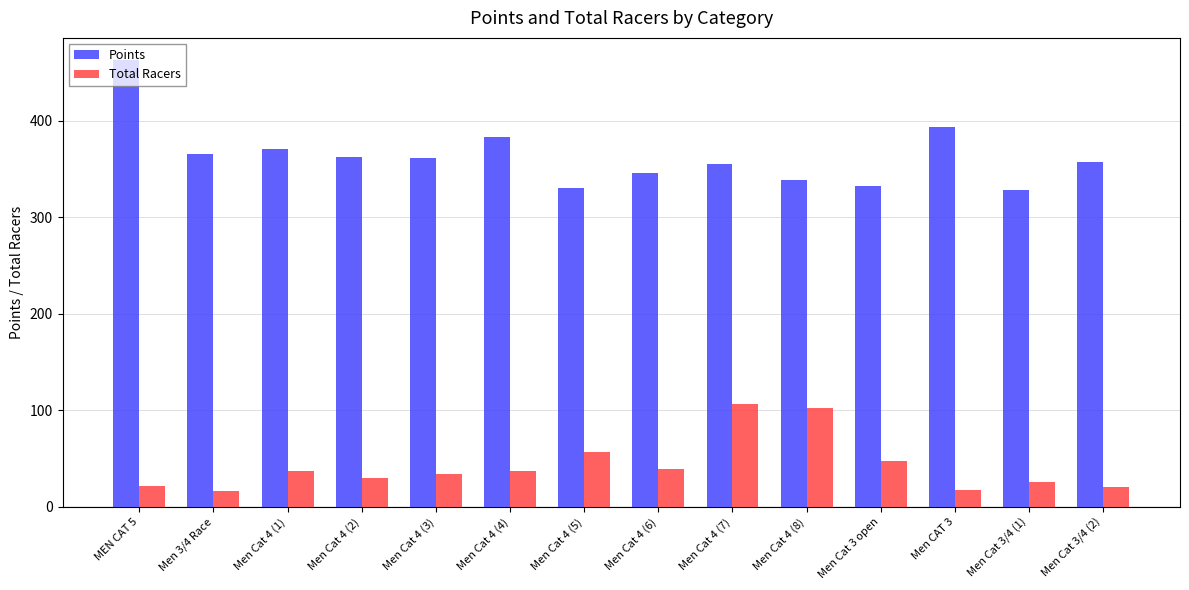

The Points series shows 357.5 at Men Cat 3/4 (2). True or false?

True